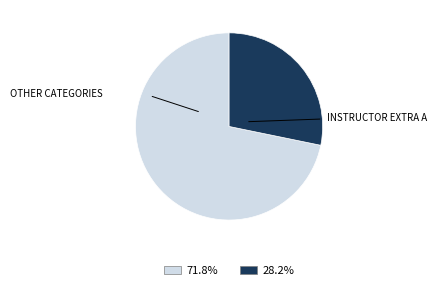

Is there any slice that represents more than half of the pie?

Yes